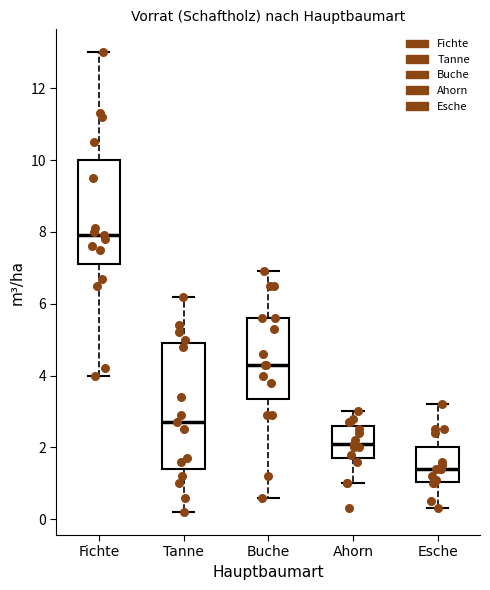

Which box has the highest median line?

Fichte